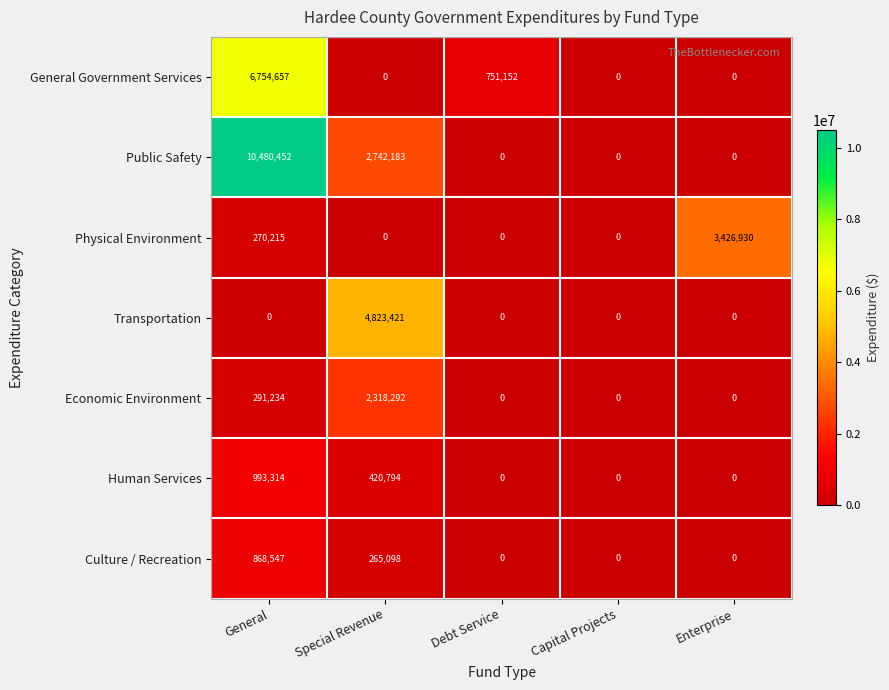

The value of Culture / Recreation at Capital Projects is -320417. True or false?

False